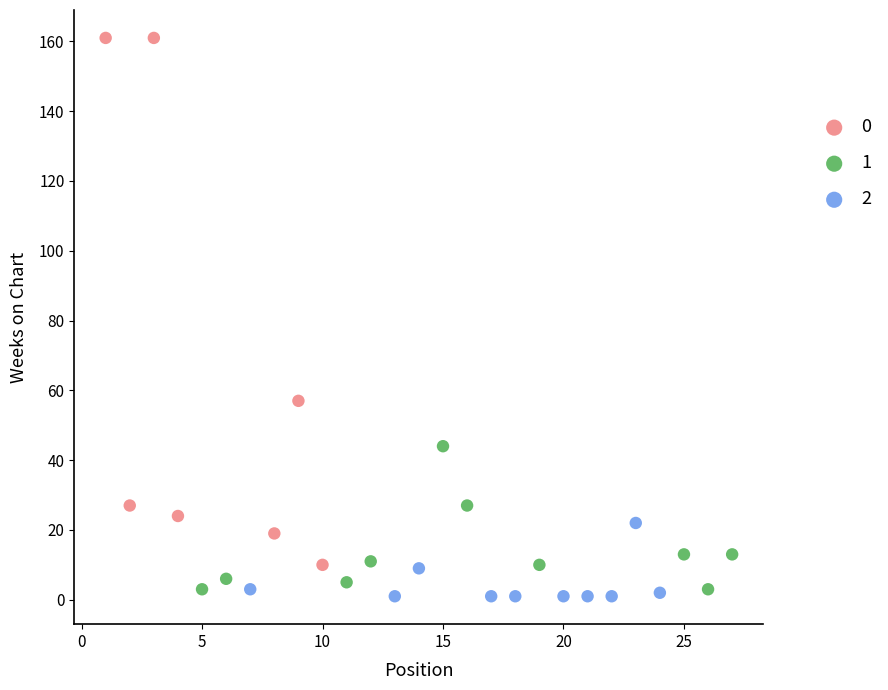

What are all the series names shown in the legend?

0, 1, 2